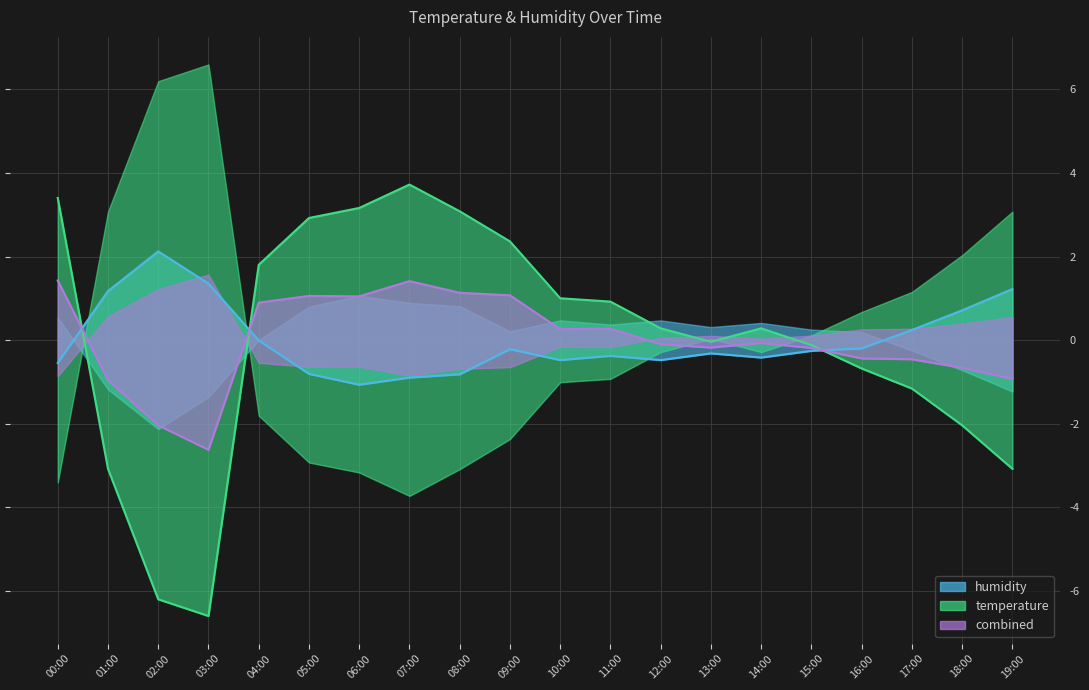

How many data points does each series have?

20